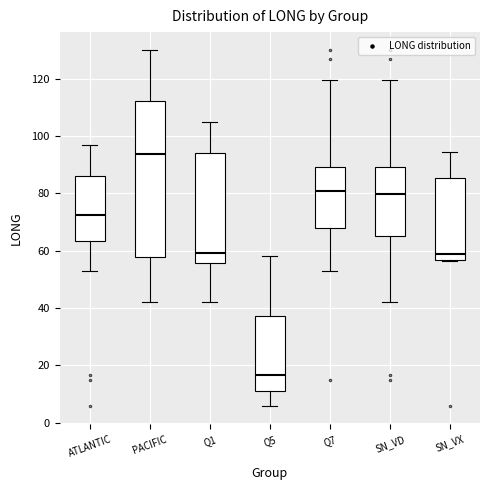

Reading left to right, read every box against the y-axis: the position of its median line, the range the box covers, and the ends of its whiskers. The values are not printed on the chart, so give them approximately, as read against the axis.

ATLANTIC: median 72, box 64 to 86, whiskers 54 to 96
PACIFIC: median 94, box 58 to 112, whiskers 42 to 130
Q1: median 60, box 56 to 94, whiskers 42 to 104
Q5: median 16, box 12 to 38, whiskers 6 to 58
Q7: median 80, box 68 to 90, whiskers 54 to 120
SN_VD: median 80, box 66 to 90, whiskers 42 to 120
SN_VX: median 58, box 56 to 86, whiskers 56 to 94